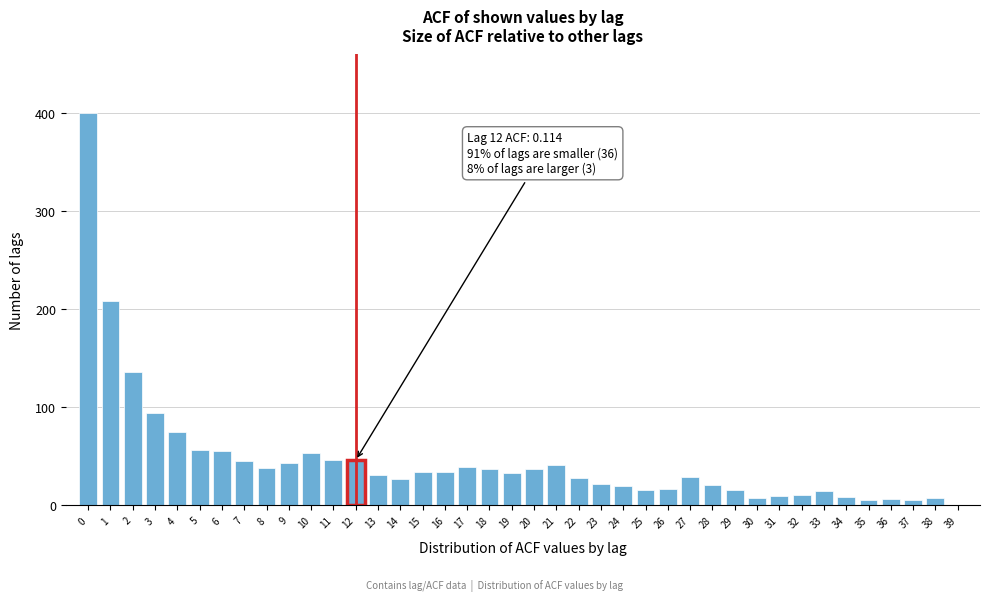

What is the sum of all values?

1850